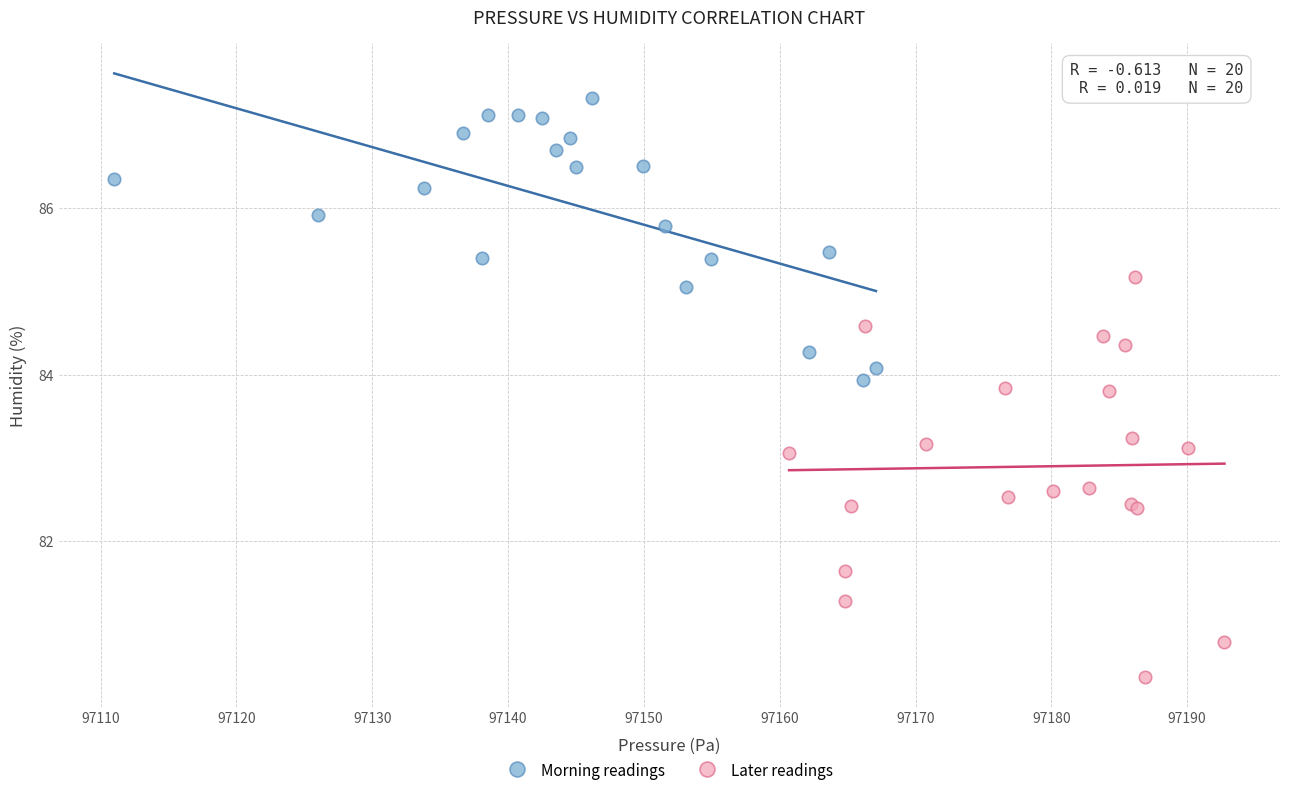

Which series contains the highest Y value?

Morning readings